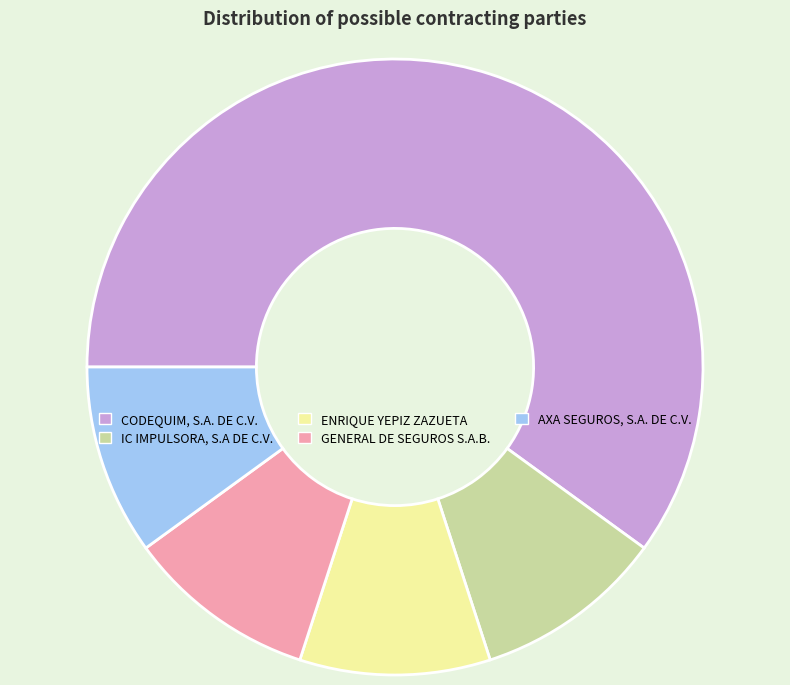

What is the largest slice in the pie chart?

CODEQUIM, S.A. DE C.V.